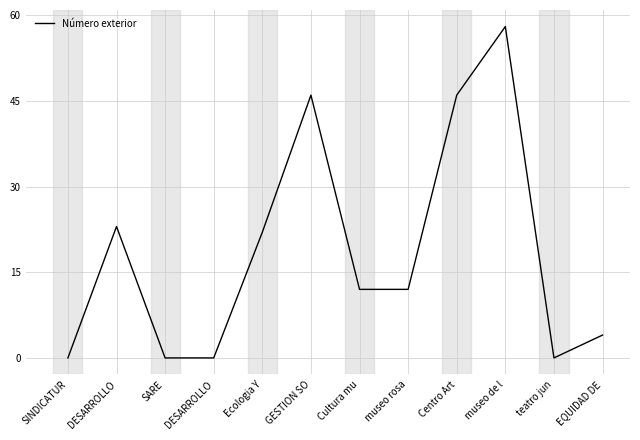

What is the value of the 12th point from the left?

4